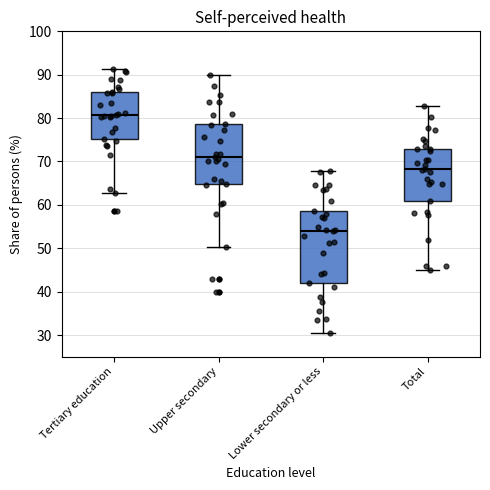

Which box has the lowest median line?

Lower secondary or less